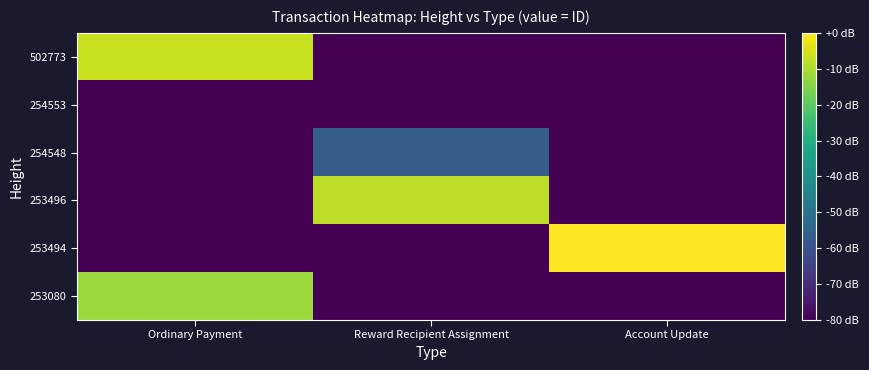

Count the number of categories in the chart.

3